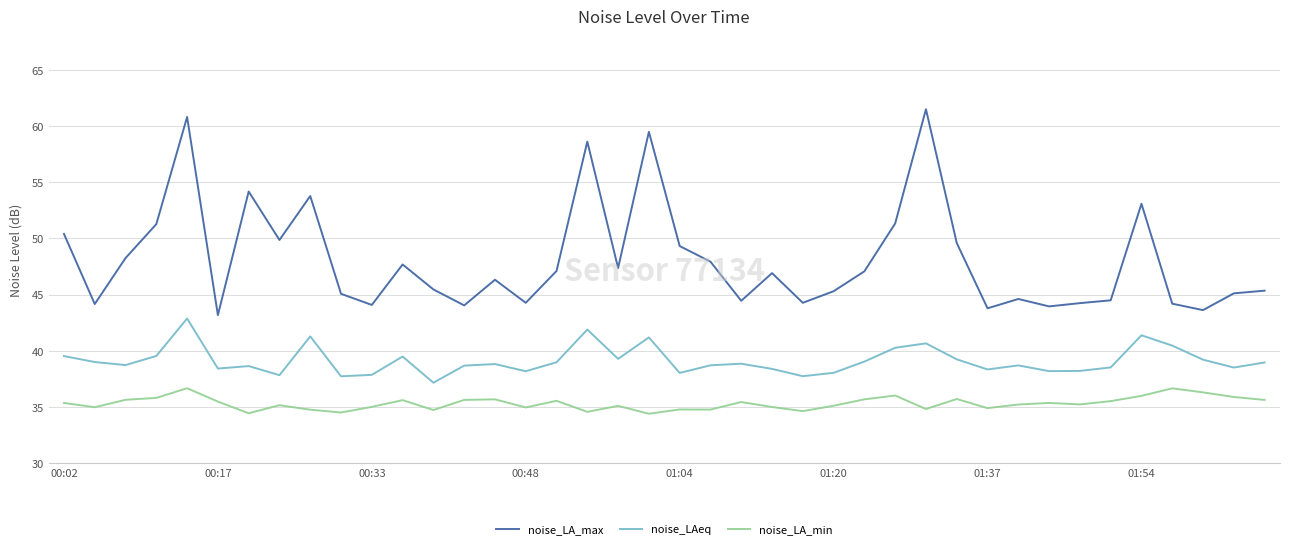

Which series has the largest total across all categories?

noise_LA_max